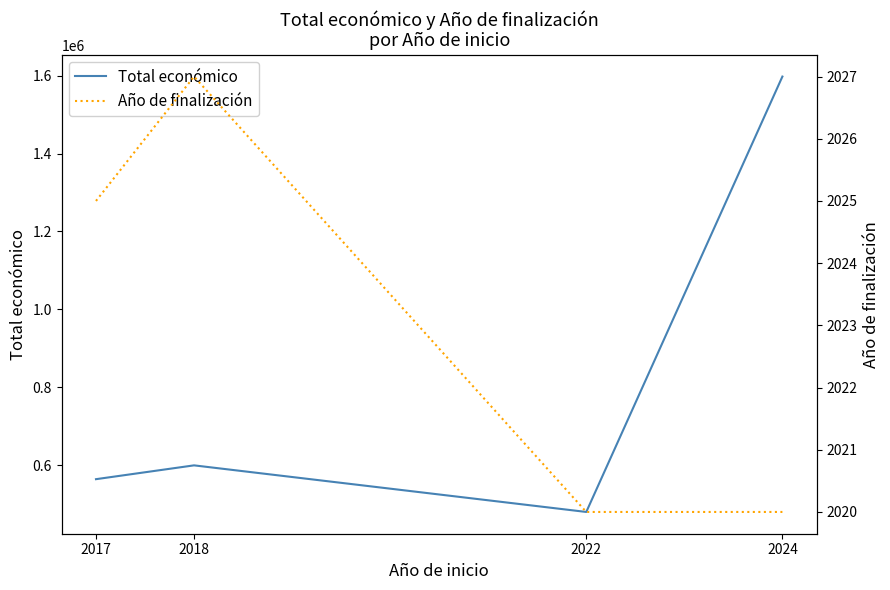

The value of Total económico at 2024 is 1597786. True or false?

True